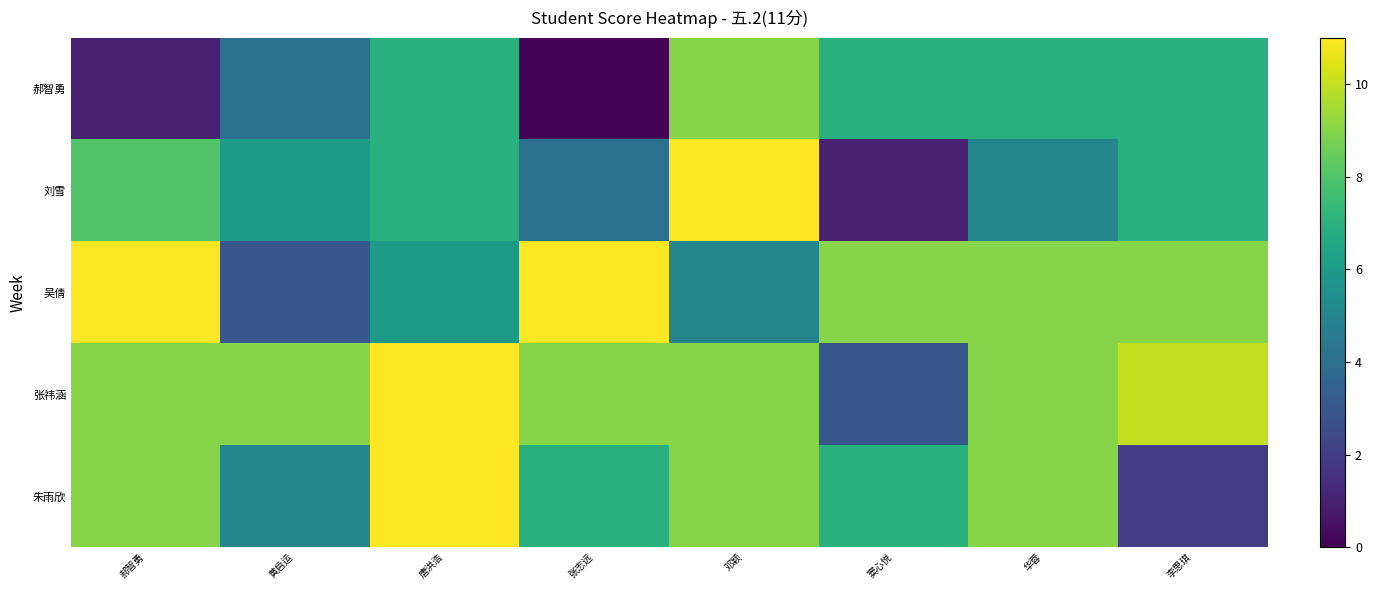

Reading left to right, transcribe all the data shown in this chart.

郝智勇: 郝智勇=1	黄启运=4	唐洪浩=7	张志远=0	邓颖=9	窦心悦=7	华蓉=7	李思琪=7
刘雪: 郝智勇=8	黄启运=6	唐洪浩=7	张志远=4	邓颖=11	窦心悦=1	华蓉=5	李思琪=7
吴倩: 郝智勇=11	黄启运=3	唐洪浩=6	张志远=11	邓颖=5	窦心悦=9	华蓉=9	李思琪=9
张祎涵: 郝智勇=9	黄启运=9	唐洪浩=11	张志远=9	邓颖=9	窦心悦=3	华蓉=9	李思琪=10
朱雨欣: 郝智勇=9	黄启运=5	唐洪浩=11	张志远=7	邓颖=9	窦心悦=7	华蓉=9	李思琪=2